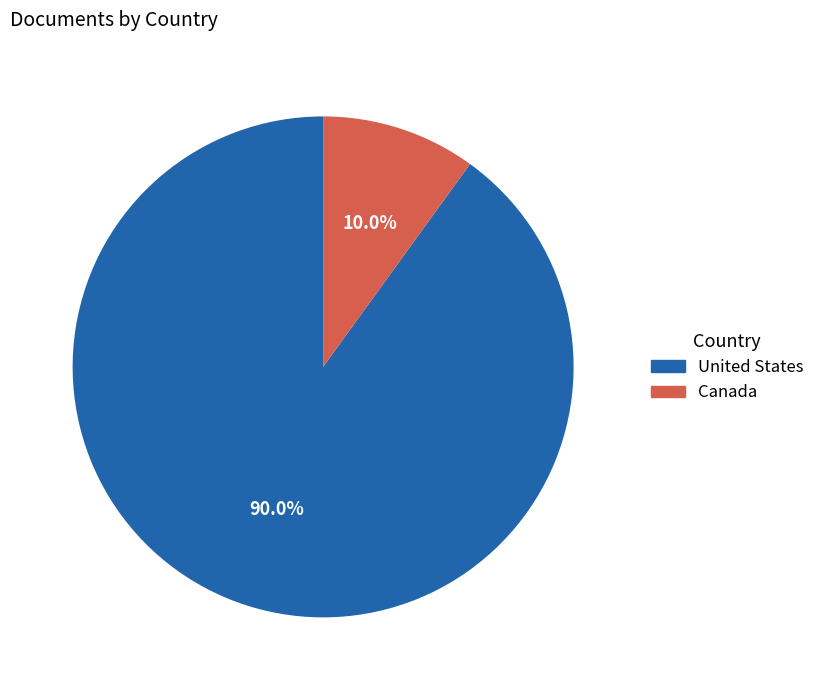

Between United States and Canada, which is larger?

United States